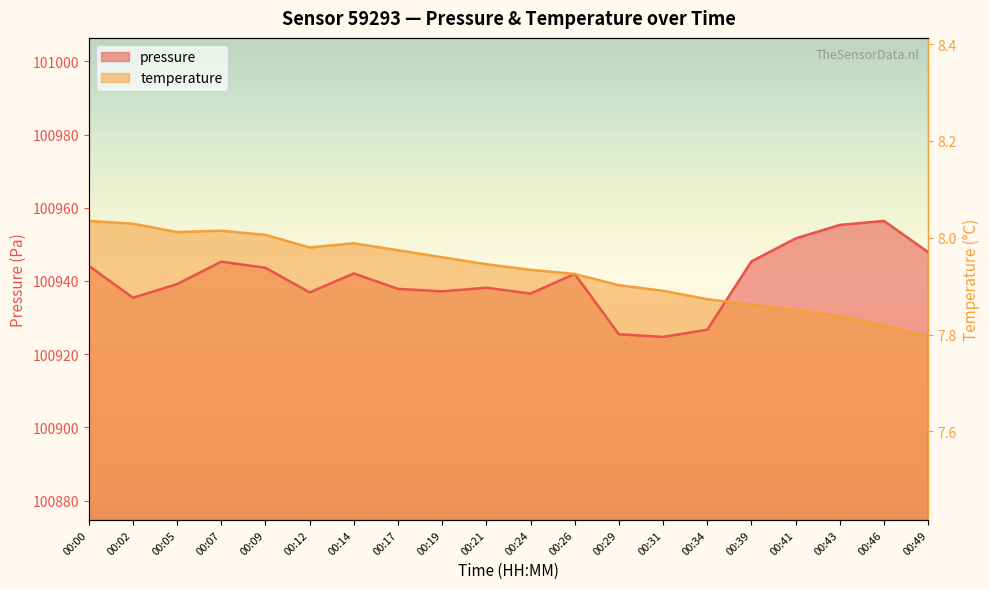

Rank the categories by pressure value from lowest to highest.

00:31, 00:29, 00:34, 00:02, 00:24, 00:12, 00:19, 00:17, 00:21, 00:05, 00:26, 00:14, 00:09, 00:00, 00:07, 00:39, 00:49, 00:41, 00:43, 00:46